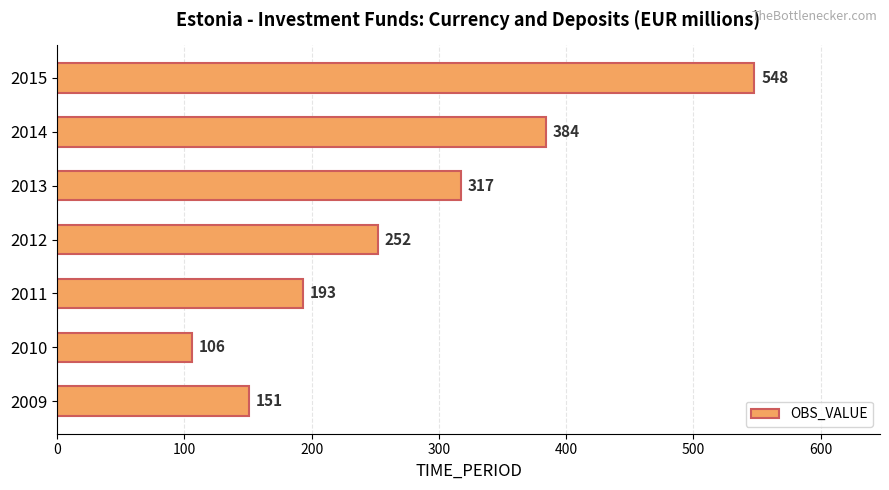

What is the change in value from 2014 to 2015?

+164